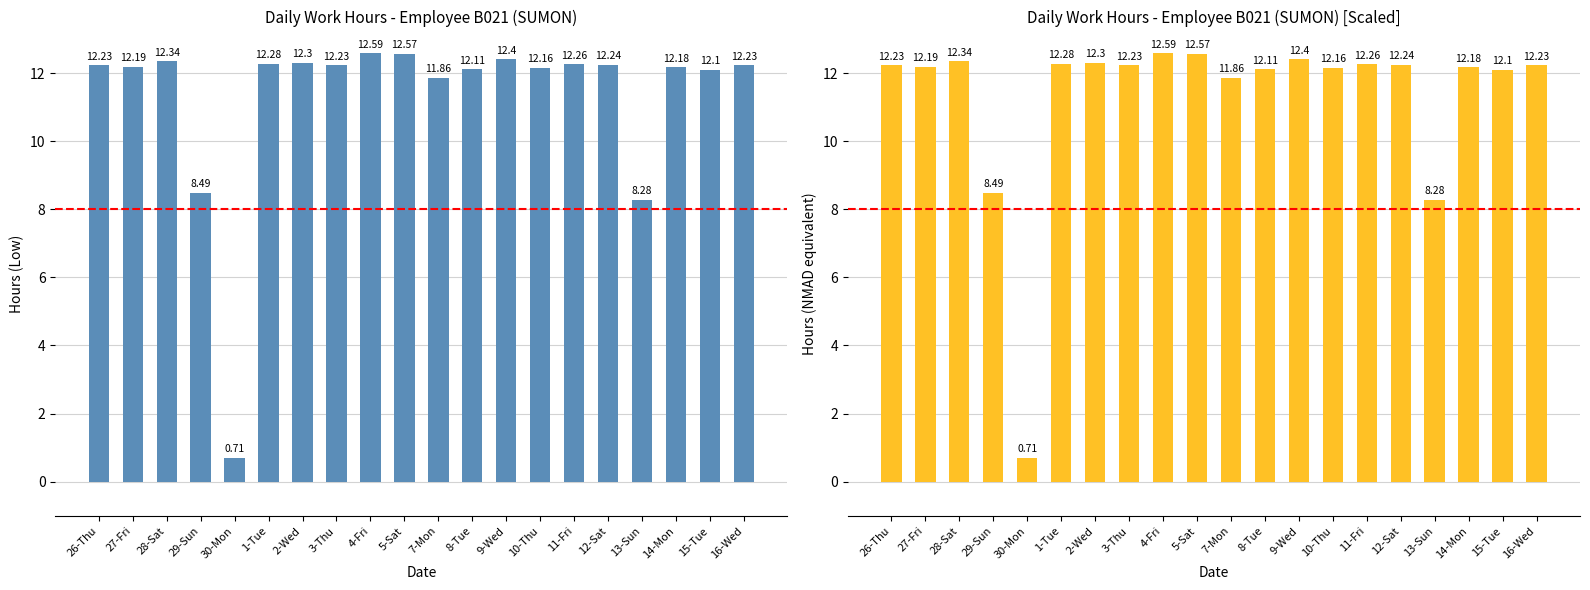

The value at 7-Mon is 3.8. True or false?

False